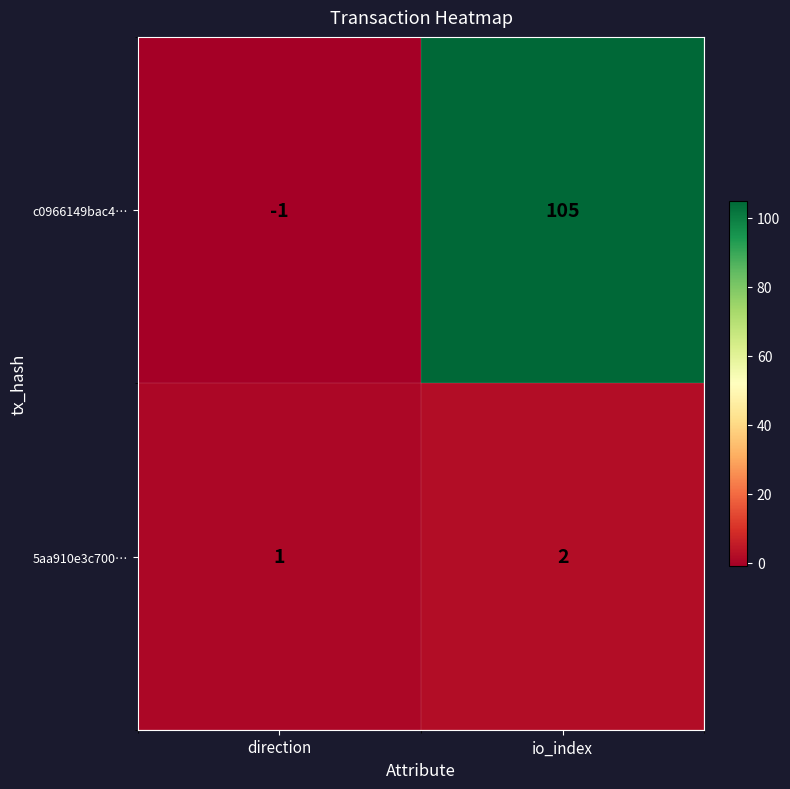

Is the value of 5aa910e3c700… at direction greater than the value of c0966149bac4… at direction?

Yes